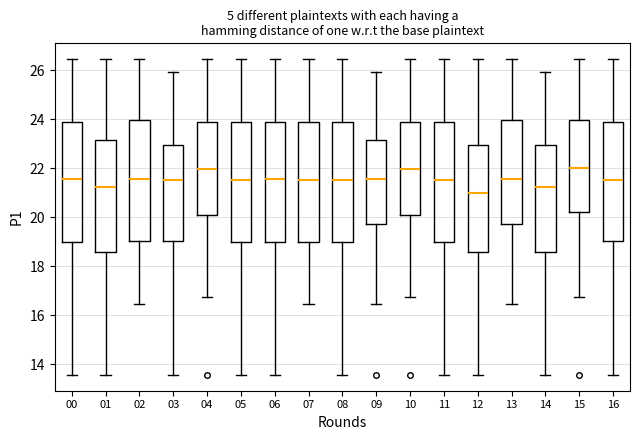

Reading left to right, transcribe this box plot: for each box, give where its median line is, the range the box spans, and where its two whiskers end, as read against the y-axis. The values are not printed on the chart, so give them approximately, as read against the axis.

00: median 21.6, box 19.0 to 24.0, whiskers 13.6 to 26.4
01: median 21.2, box 18.6 to 23.2, whiskers 13.6 to 26.4
02: median 21.6, box 19.0 to 24.0, whiskers 16.4 to 26.4
03: median 21.6, box 19.0 to 23.0, whiskers 13.6 to 26.0
04: median 22.0, box 20.0 to 24.0, whiskers 16.8 to 26.4
05: median 21.6, box 19.0 to 24.0, whiskers 13.6 to 26.4
06: median 21.6, box 19.0 to 24.0, whiskers 13.6 to 26.4
07: median 21.6, box 19.0 to 24.0, whiskers 16.4 to 26.4
08: median 21.6, box 19.0 to 24.0, whiskers 13.6 to 26.4
09: median 21.6, box 19.8 to 23.2, whiskers 16.4 to 26.0
10: median 22.0, box 20.0 to 24.0, whiskers 16.8 to 26.4
11: median 21.6, box 19.0 to 24.0, whiskers 13.6 to 26.4
12: median 21.0, box 18.6 to 23.0, whiskers 13.6 to 26.4
13: median 21.6, box 19.8 to 24.0, whiskers 16.4 to 26.4
14: median 21.2, box 18.6 to 23.0, whiskers 13.6 to 26.0
15: median 22.0, box 20.2 to 24.0, whiskers 16.8 to 26.4
16: median 21.6, box 19.0 to 24.0, whiskers 13.6 to 26.4